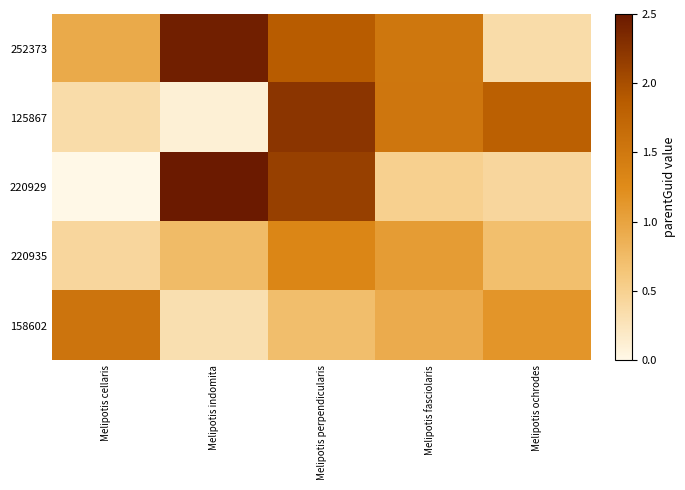

At which category is the sum across all series the highest?

Melipotis perpendicularis